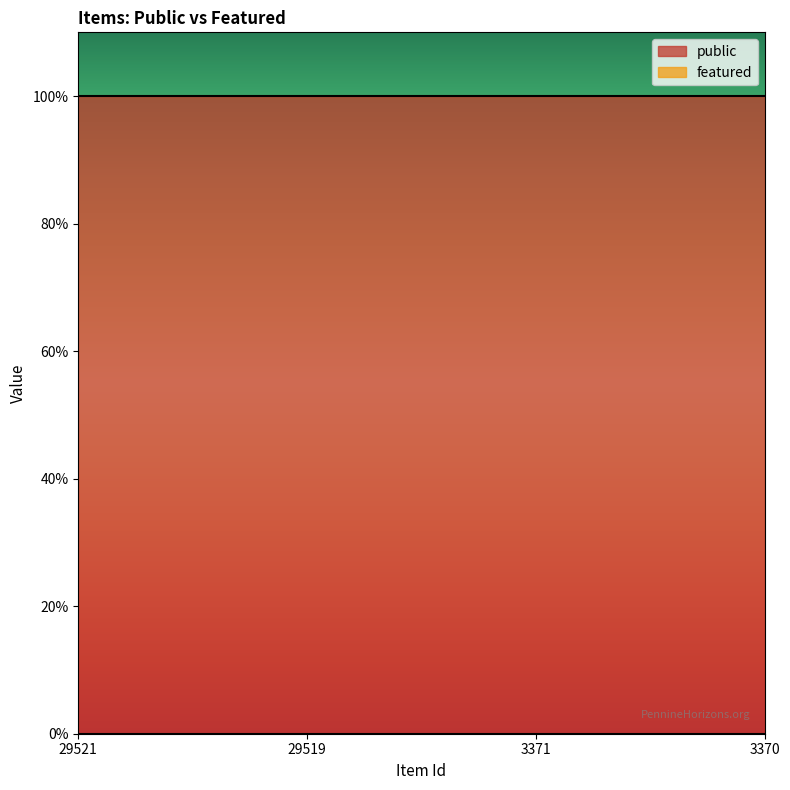

Reading left to right, extract all data points from this chart.

public: 1	1	1	1
featured: 0	0	0	0